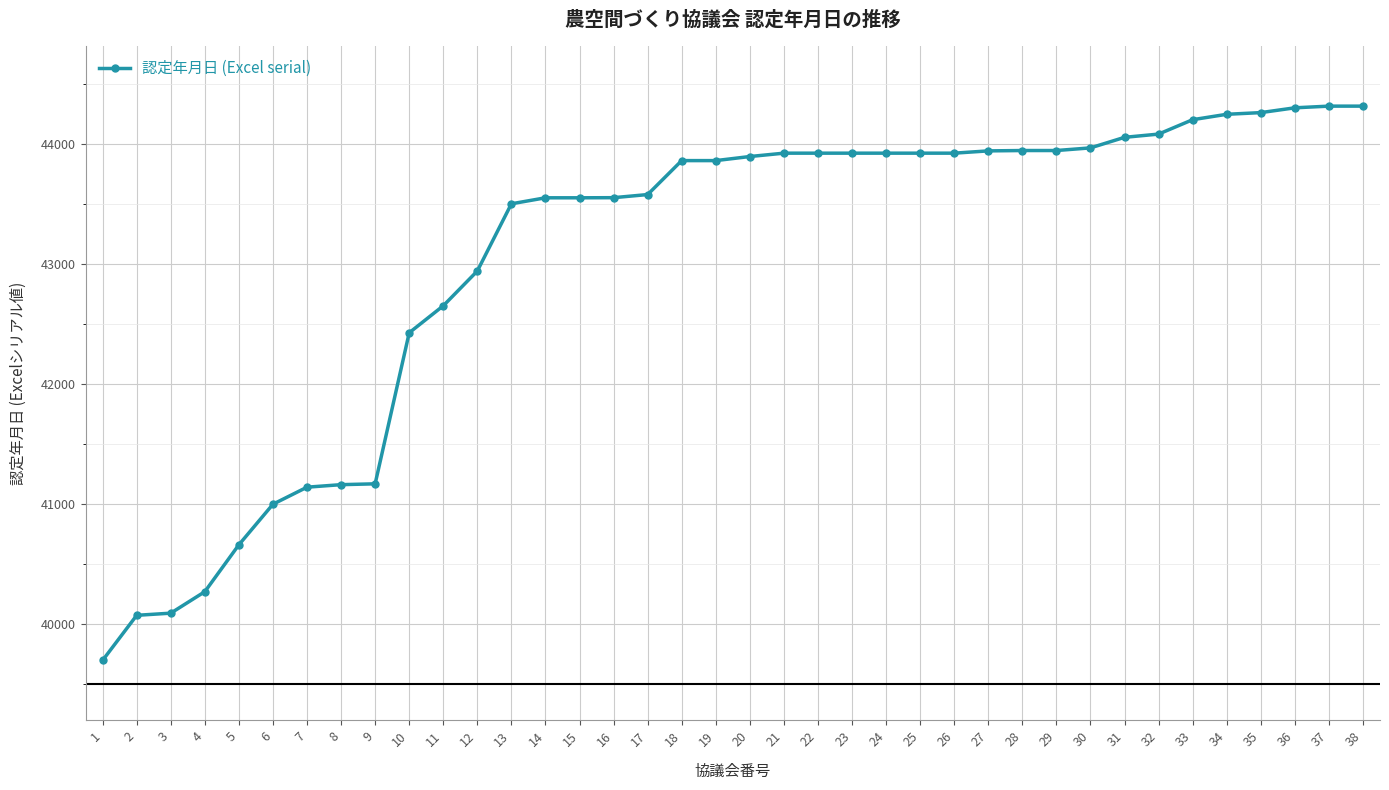

What is the change in value from 22 to 31?

+132